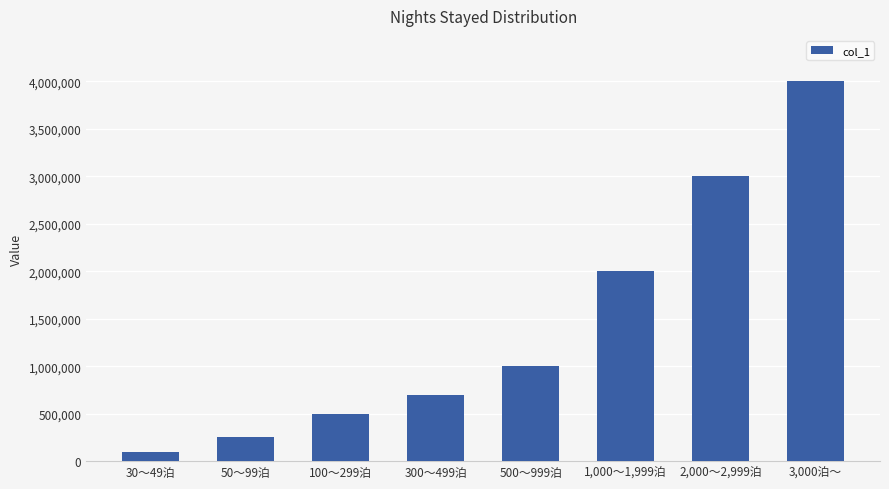

List the labels in order of value, largest first.

3,000泊～, 2,000～2,999泊, 1,000～1,999泊, 500～999泊, 300～499泊, 100～299泊, 50～99泊, 30～49泊